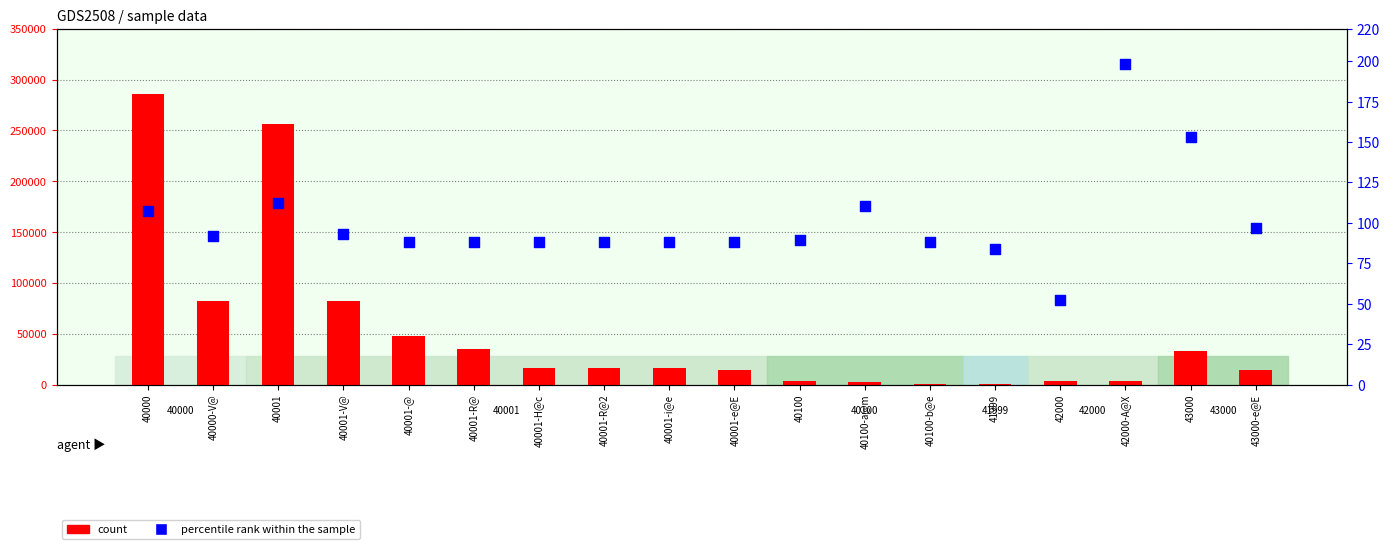

Which series has the widest spread of Y values?

count